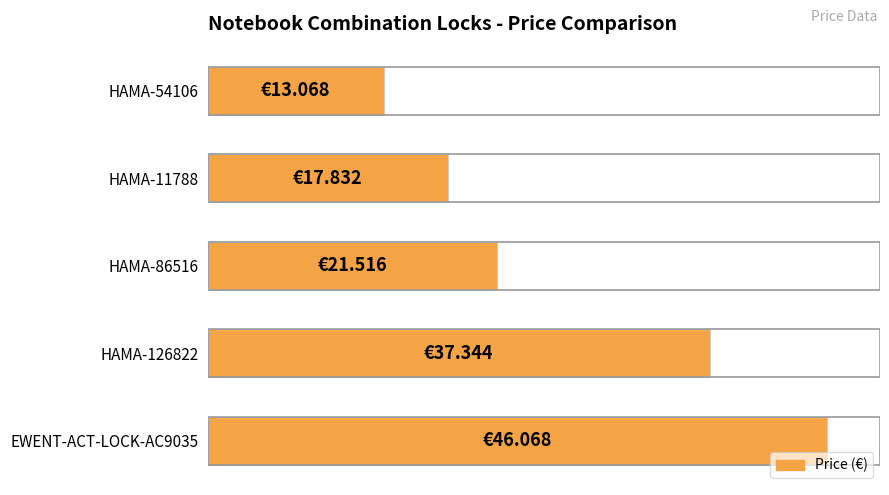

List the labels in order of value, largest first.

EWENT-ACT-LOCK-AC9035, HAMA-126822, HAMA-86516, HAMA-11788, HAMA-54106